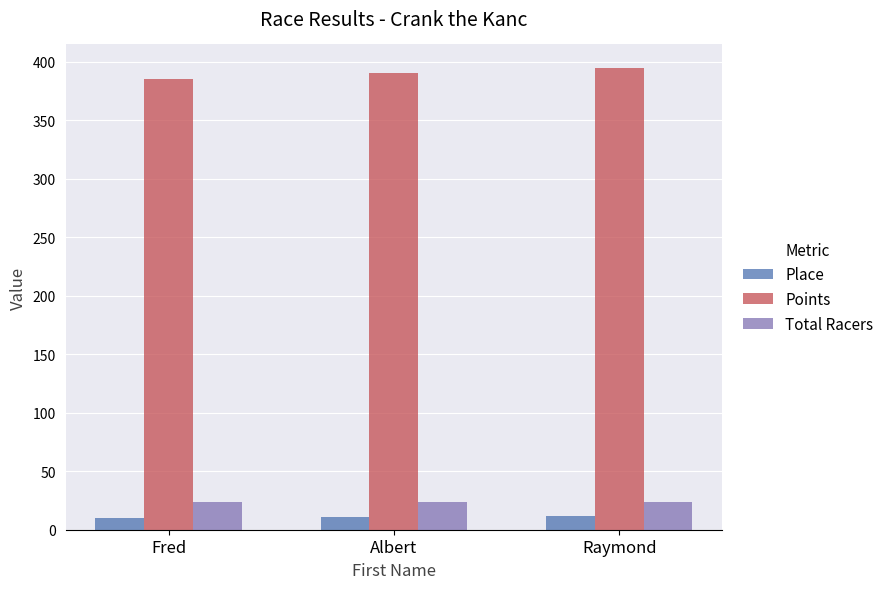

The Total Racers series shows 24 at Fred. True or false?

True